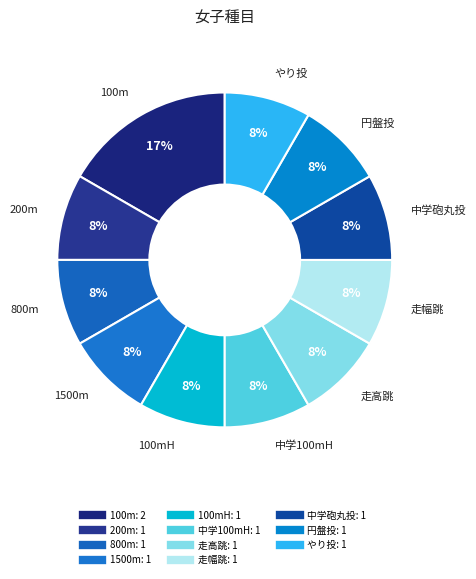

Count the number of slices in the pie.

11